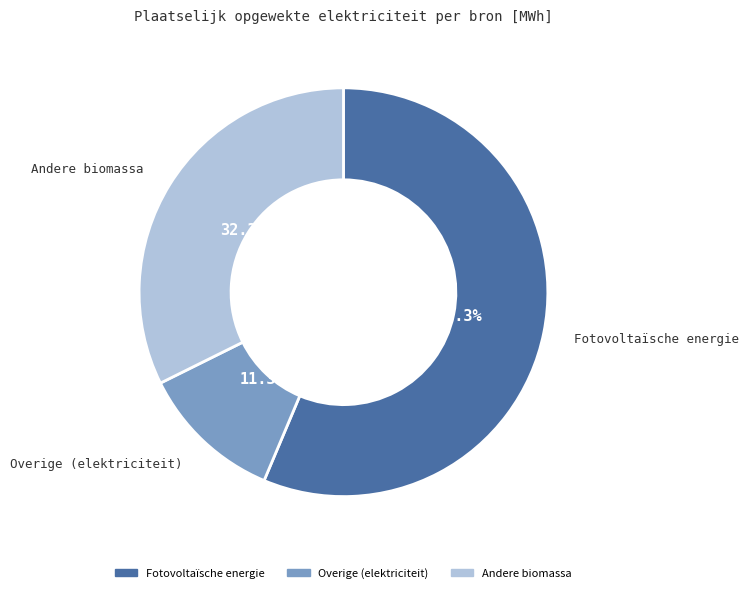

How many segments does this pie chart have?

3